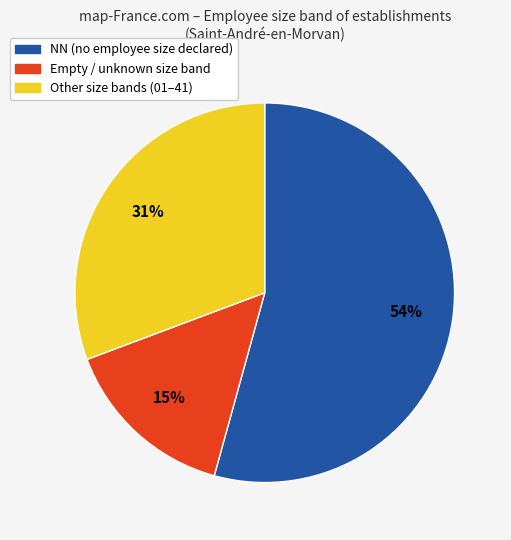

Is there any slice that represents more than half of the pie?

Yes